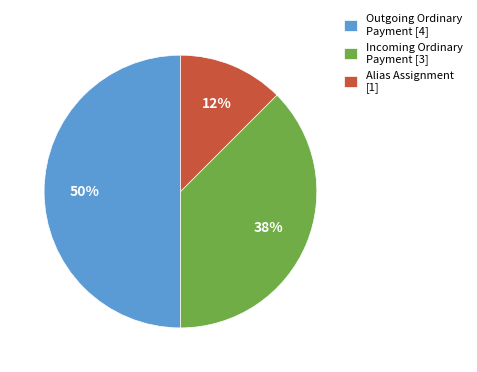

What is the smallest slice in the pie chart?

Alias Assignment [1]